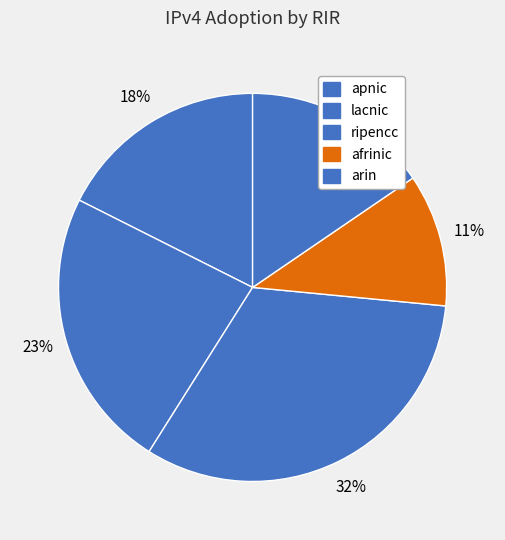

Combined, do afrinic and arin account for over 50%?

No